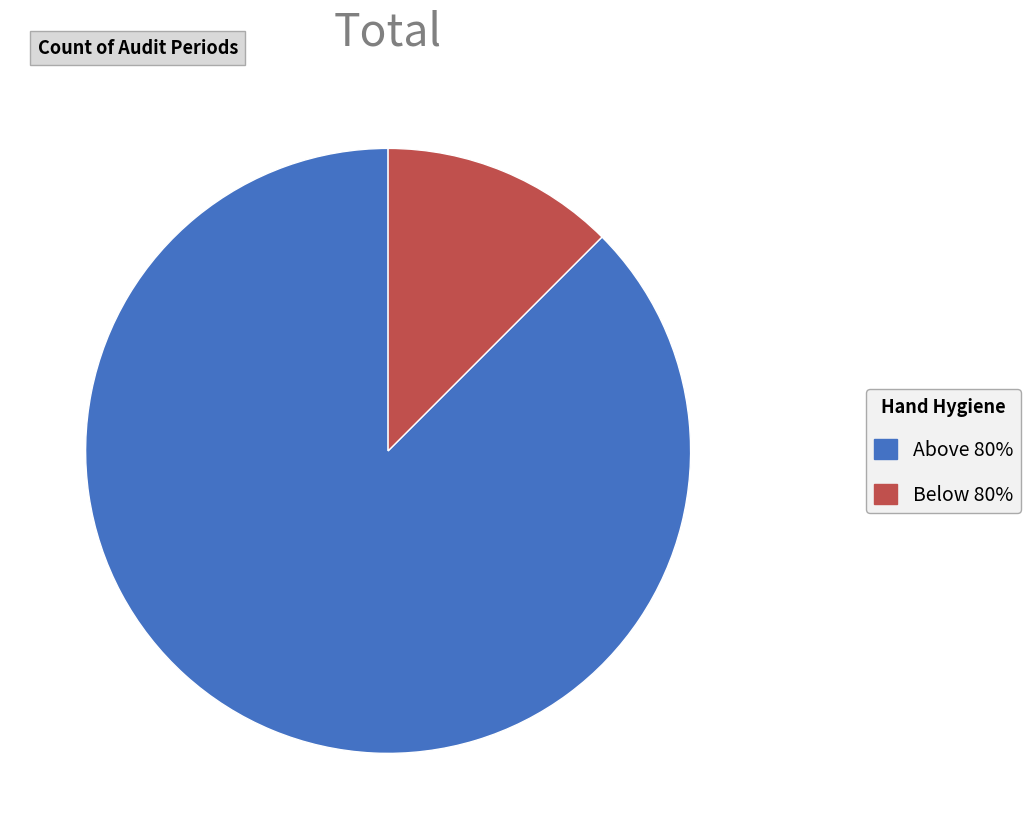

Is there a majority slice in this chart?

Yes